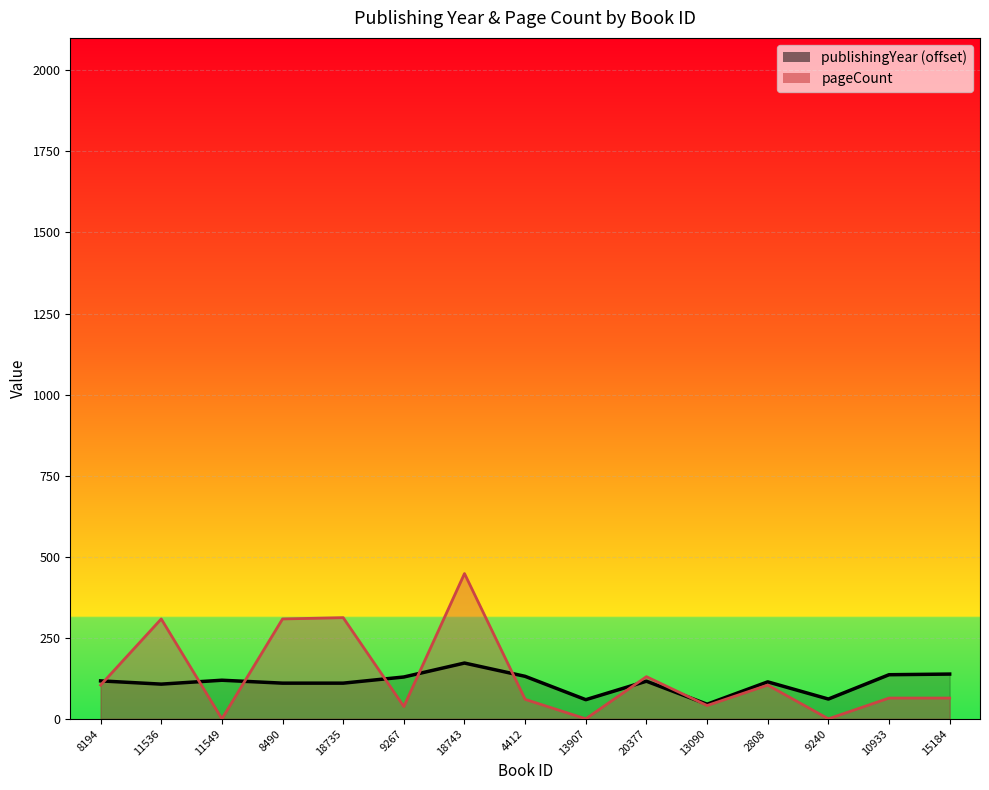

True or false: pageCount has more than 2 interior local peaks.

True